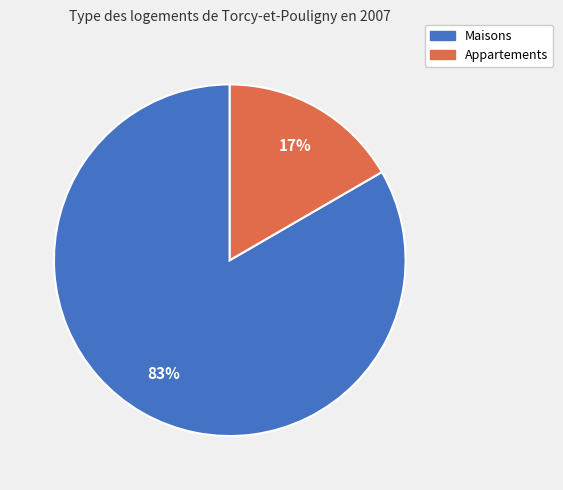

Is there any slice that represents more than half of the pie?

Yes